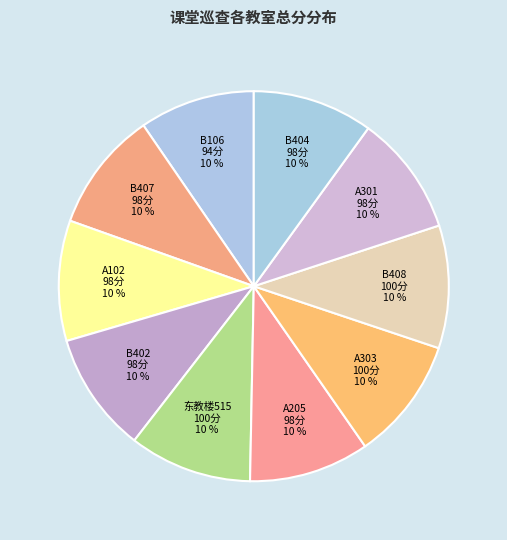

How many segments does this pie chart have?

10